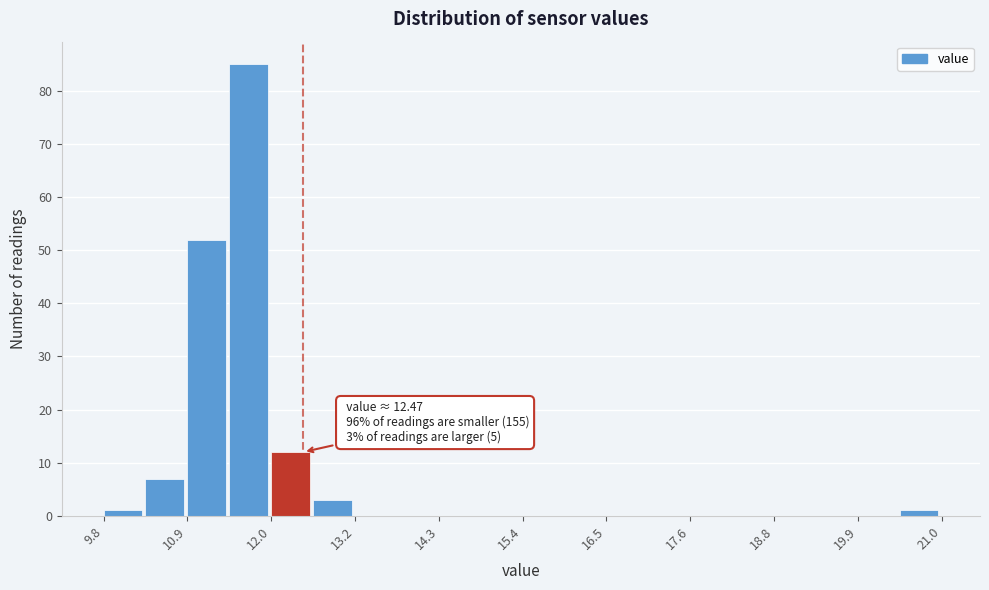

Read against the x-axis, roughly where is the centre of the tallest bar?

11.8